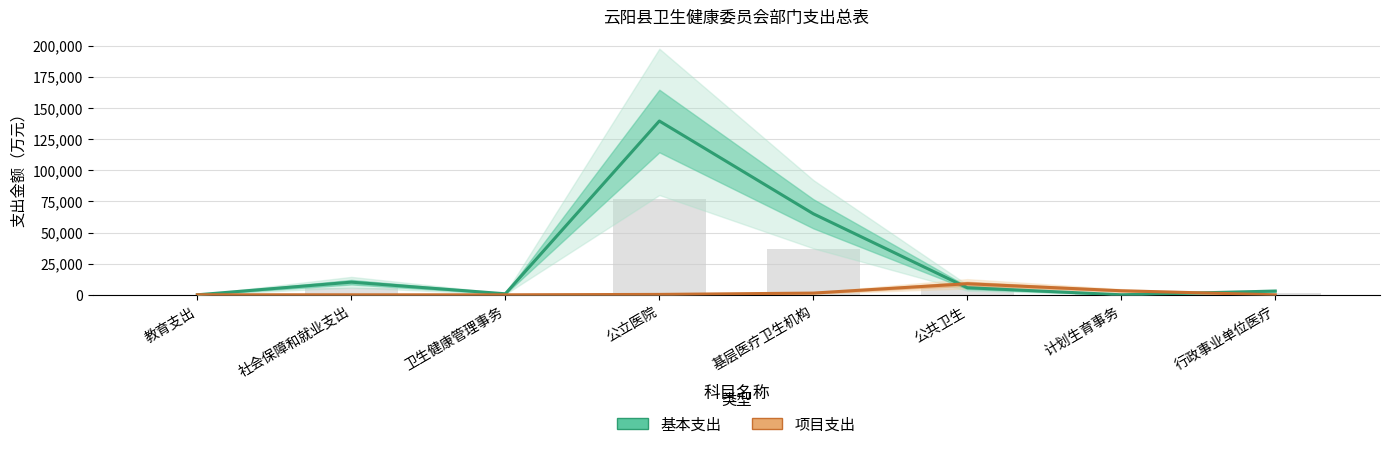

At which label does 基本支出 reach its minimum?

教育支出